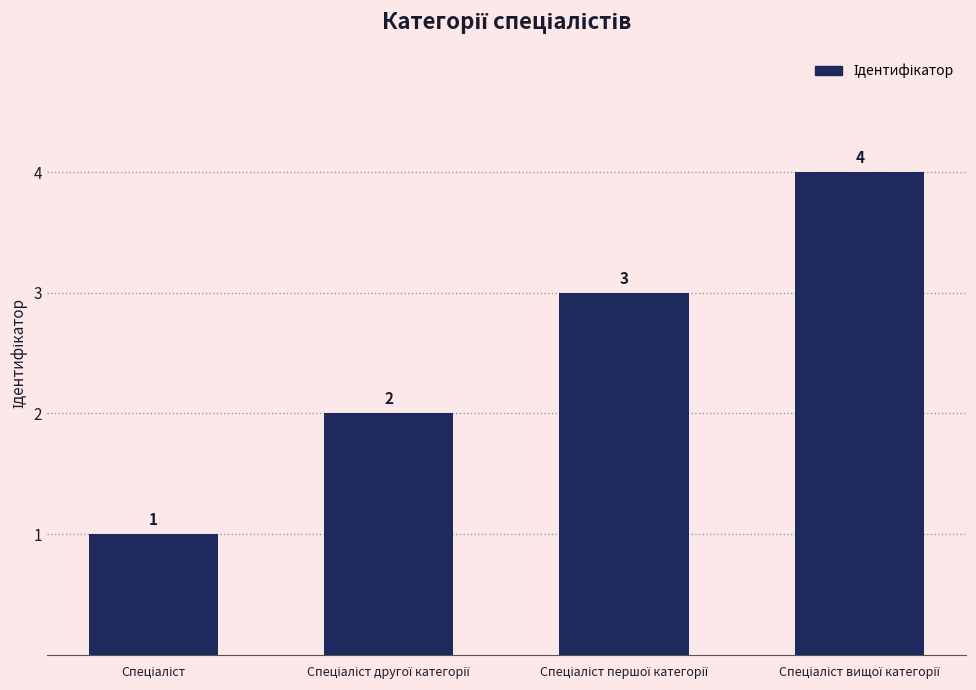

What is the difference between the maximum and minimum values?

3